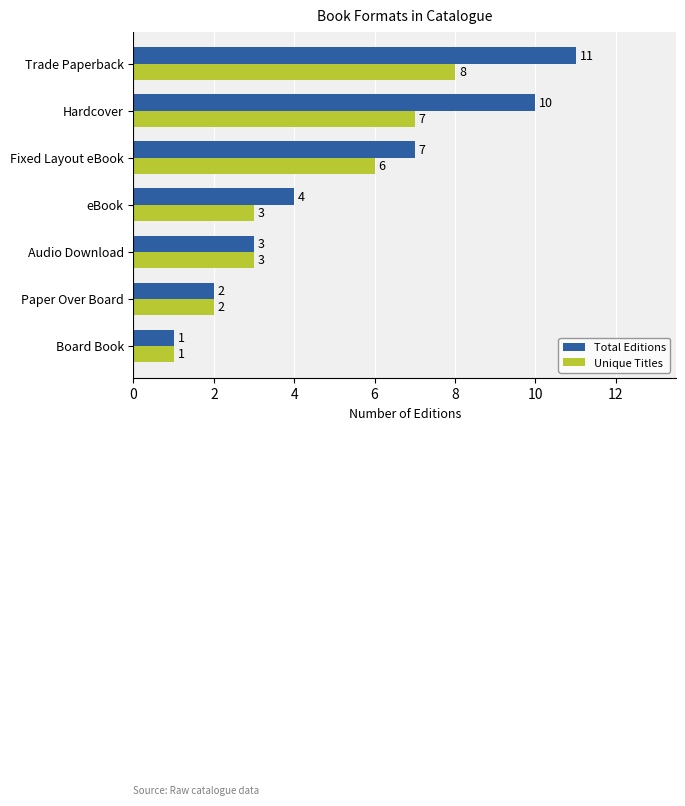

What is the difference between the second highest and second lowest values in the Unique Titles series?

5